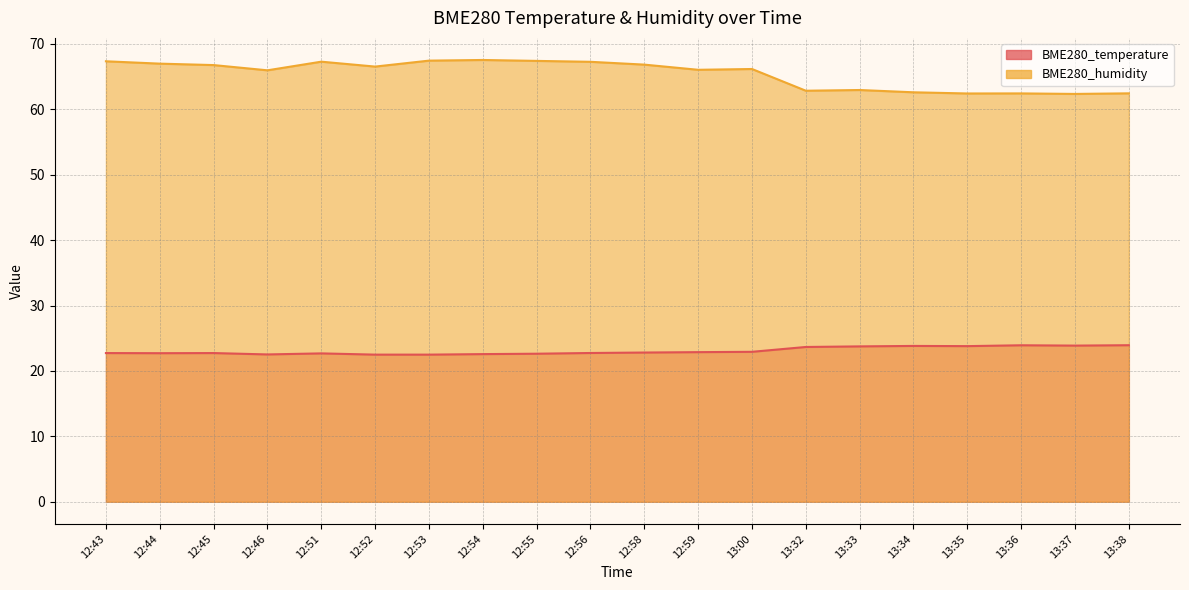

True or false: BME280_temperature and BME280_humidity cross at least once.

False